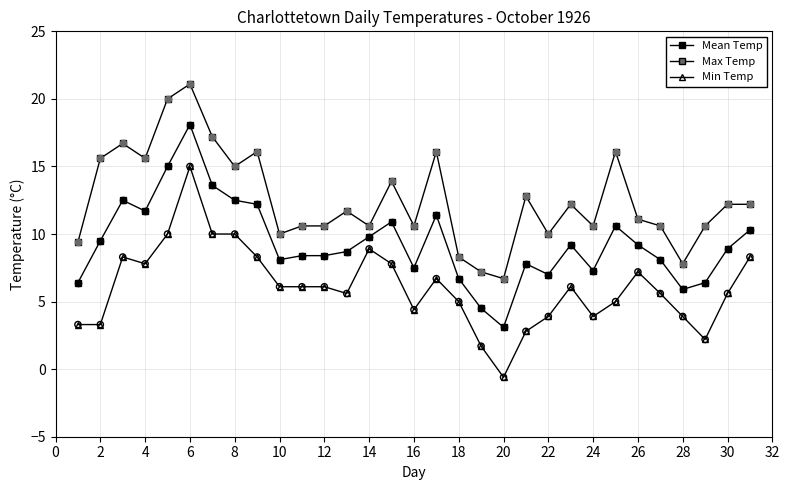

How many lines are shown in the chart?

3